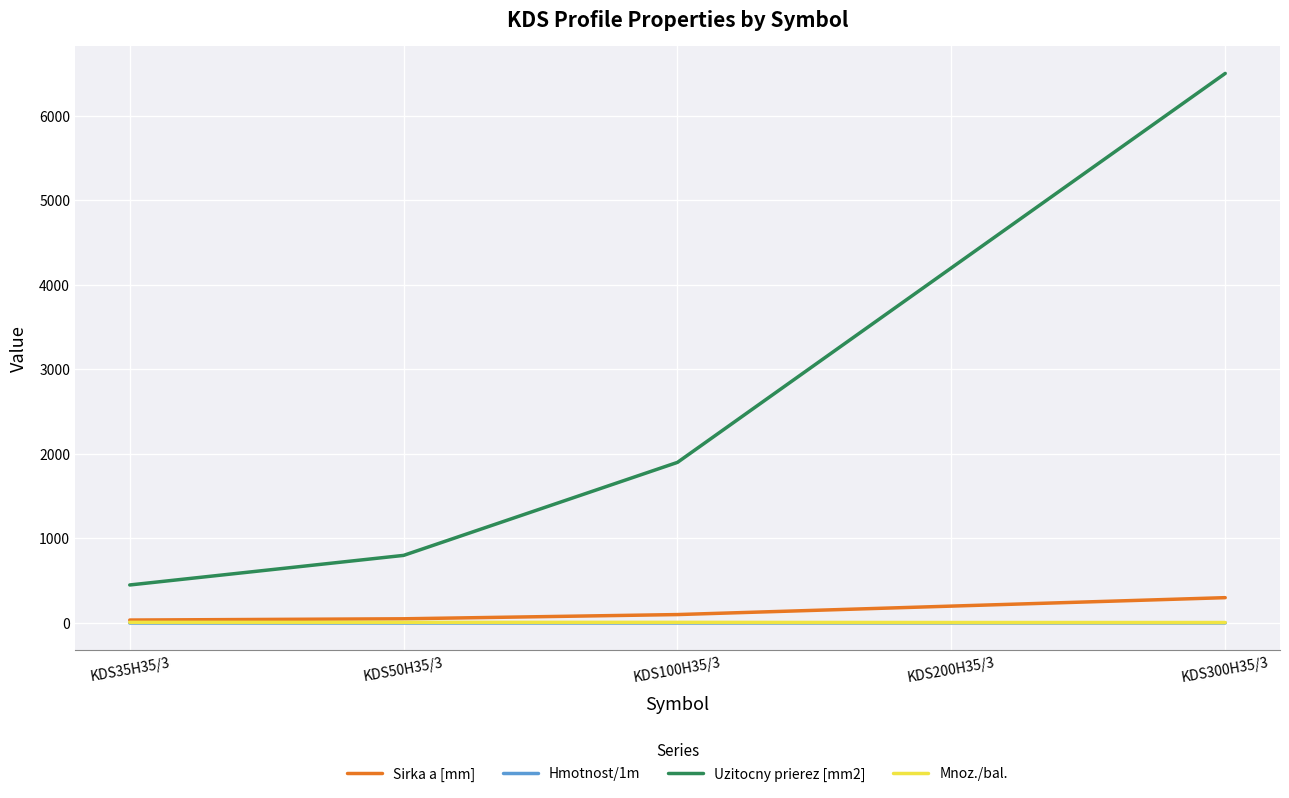

What is the sum of all Uzitocny prierez [mm2] values?

13850.0